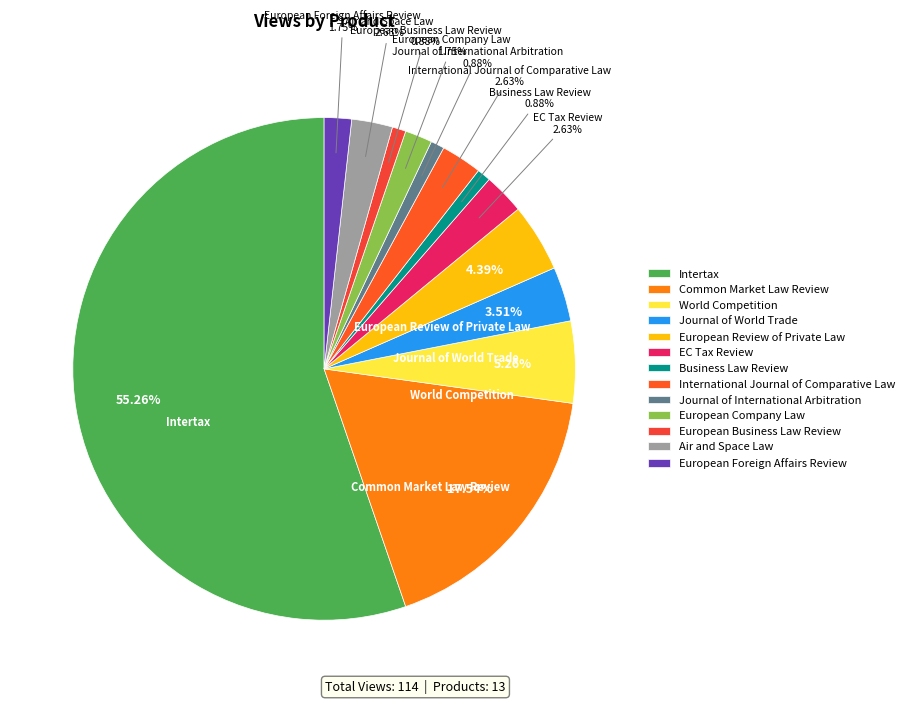

What percentage do EC Tax Review and Journal of World Trade together represent?

6.1%